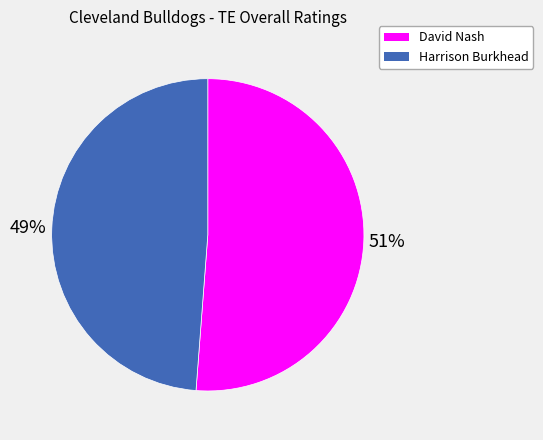

The Harrison Burkhead slice represents 56% of the pie. True or false?

False